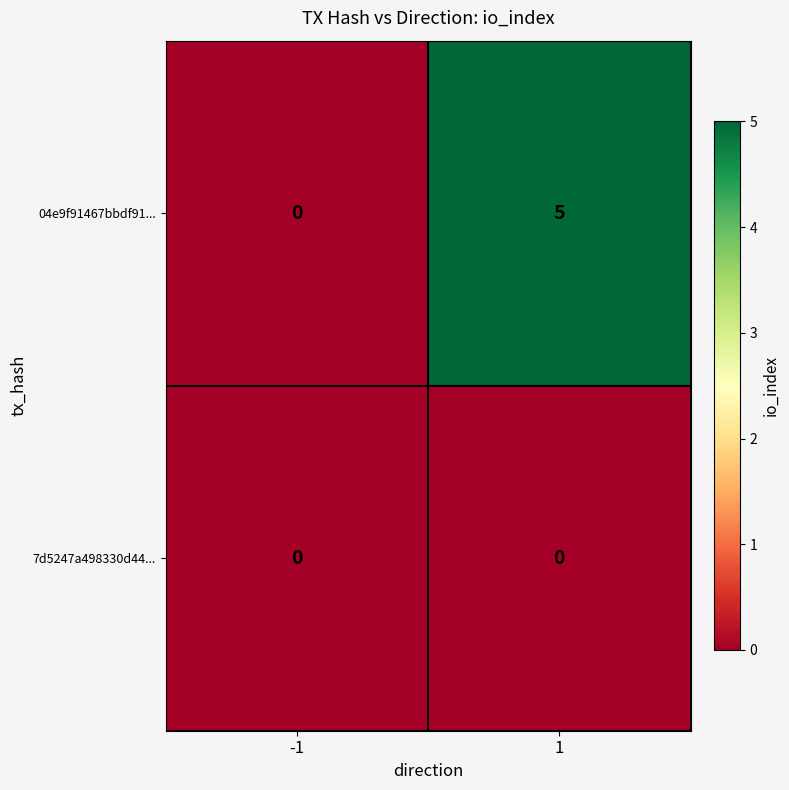

At which category is the sum across all series the highest?

1